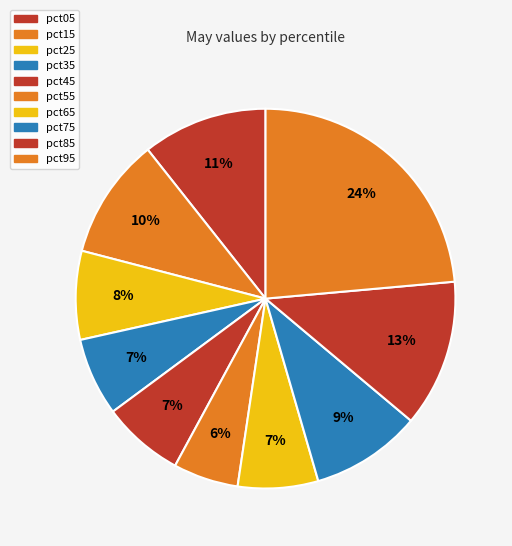

How many segments does this pie chart have?

10